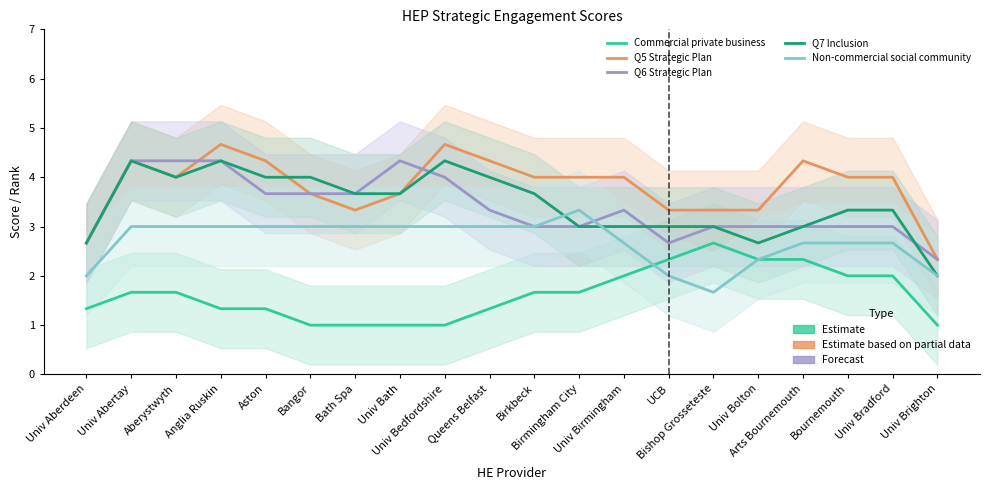

How many interior local peaks does the Q7 Inclusion series have?

3